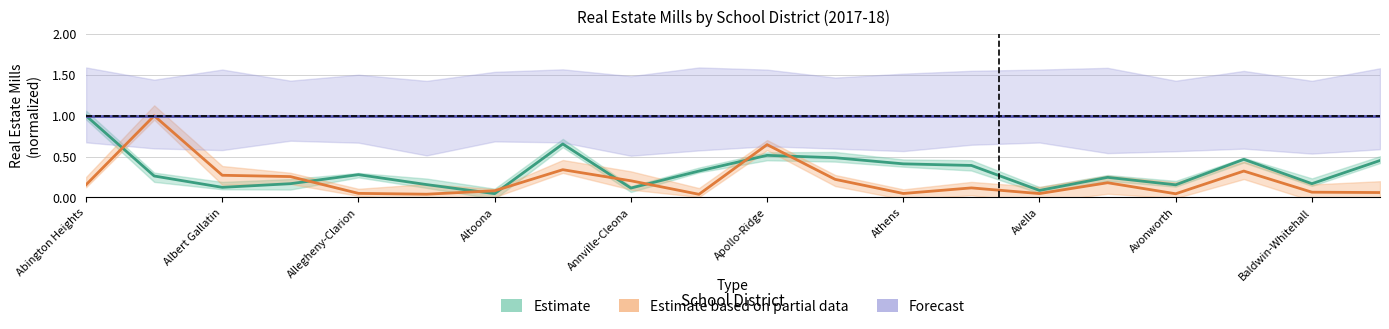

Which series has the largest total across all categories?

Forecast